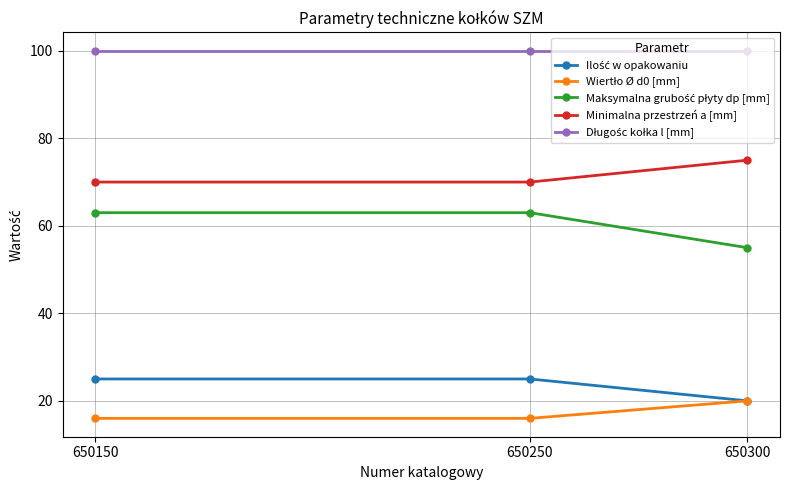

Count the number of categories in the chart.

3